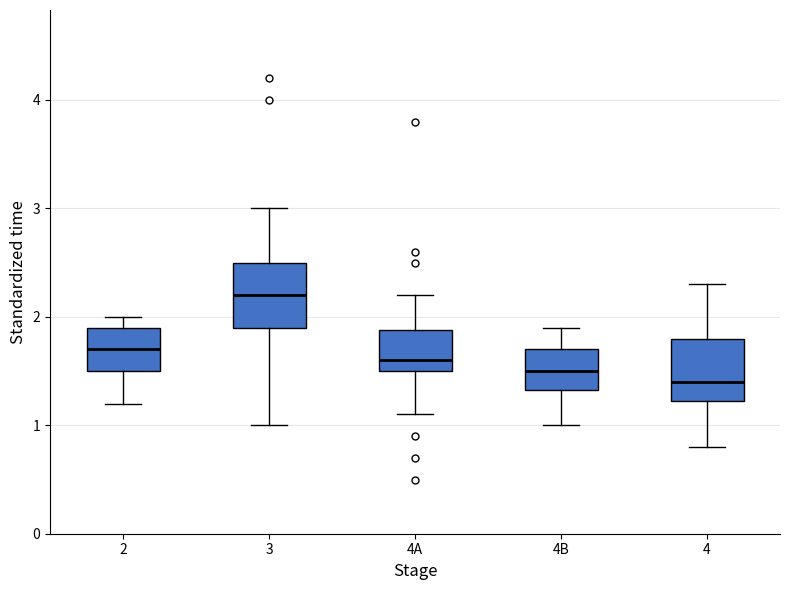

Where does the median line of the box for 4B sit on the y-axis? The values are not printed on the chart, so give them approximately, as read against the axis.

1.5